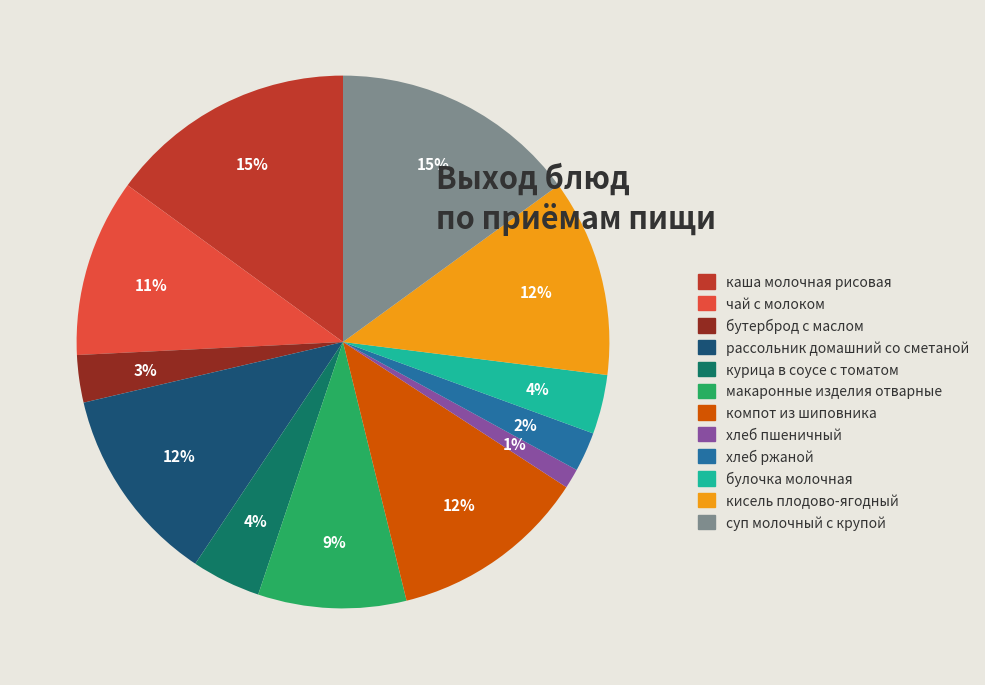

Count the number of slices in the pie.

12